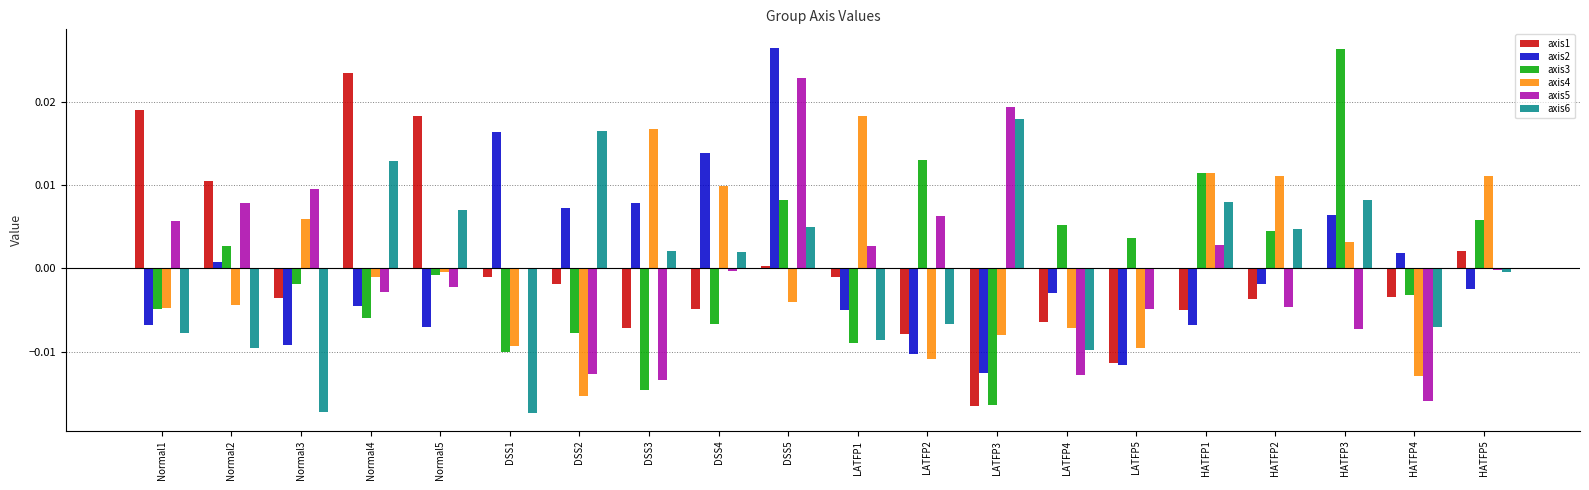

Are the bars horizontal?

No